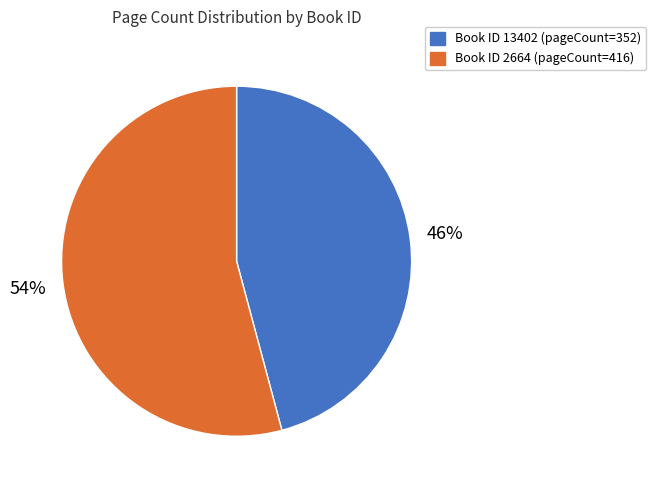

Rank the categories by value from lowest to highest.

Book ID 13402 (pageCount=352), Book ID 2664 (pageCount=416)